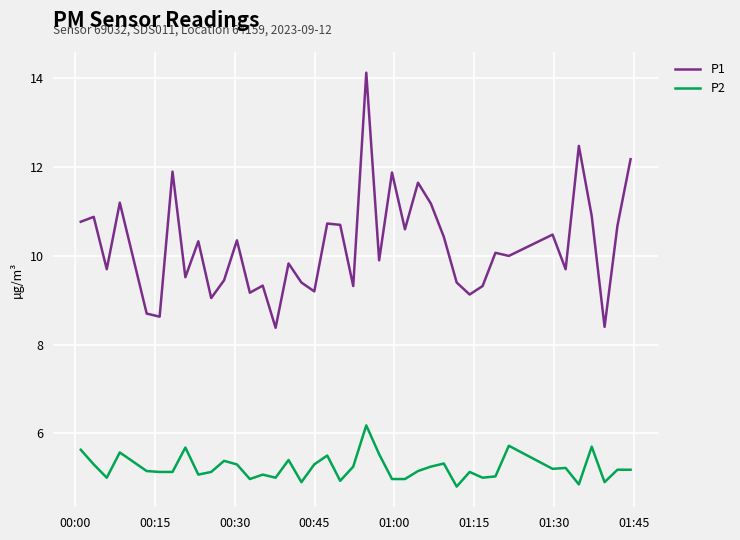

At how many categories does at least one series exceed 13?

1